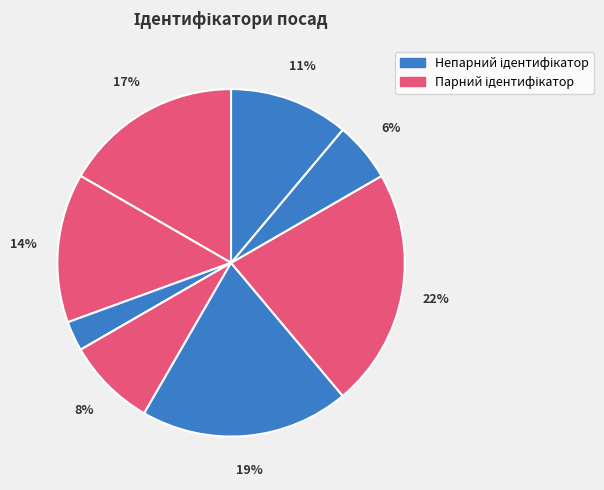

Count the number of slices in the pie.

8